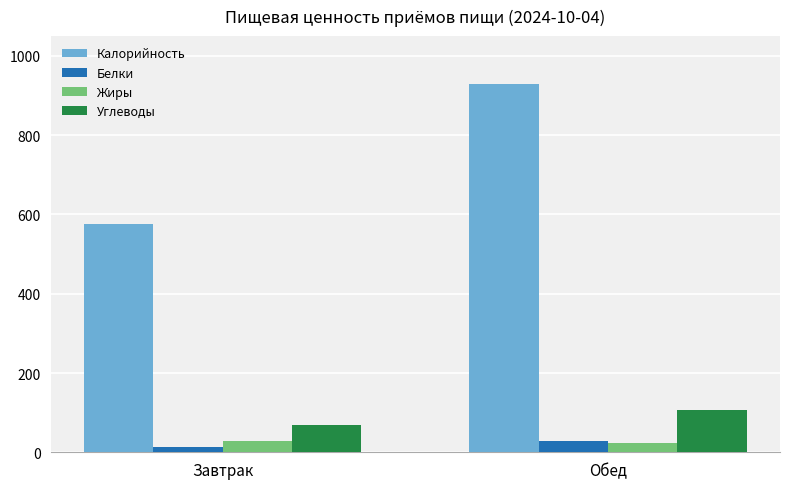

What is the average value of the Жиры series?

25.7